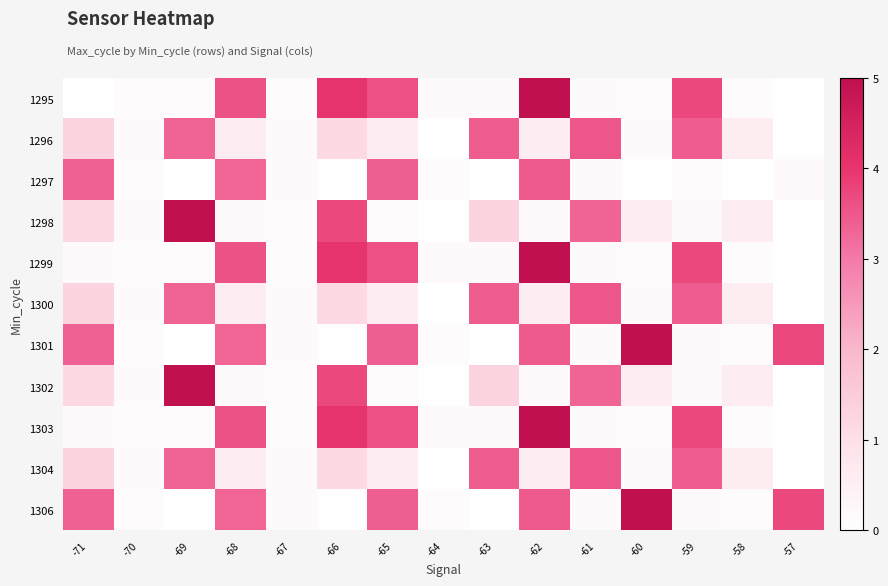

Rank the series by their maximum value, from highest to lowest.

1295, 1298, 1299, 1301, 1302, 1303, 1306, 1296, 1300, 1304, 1297